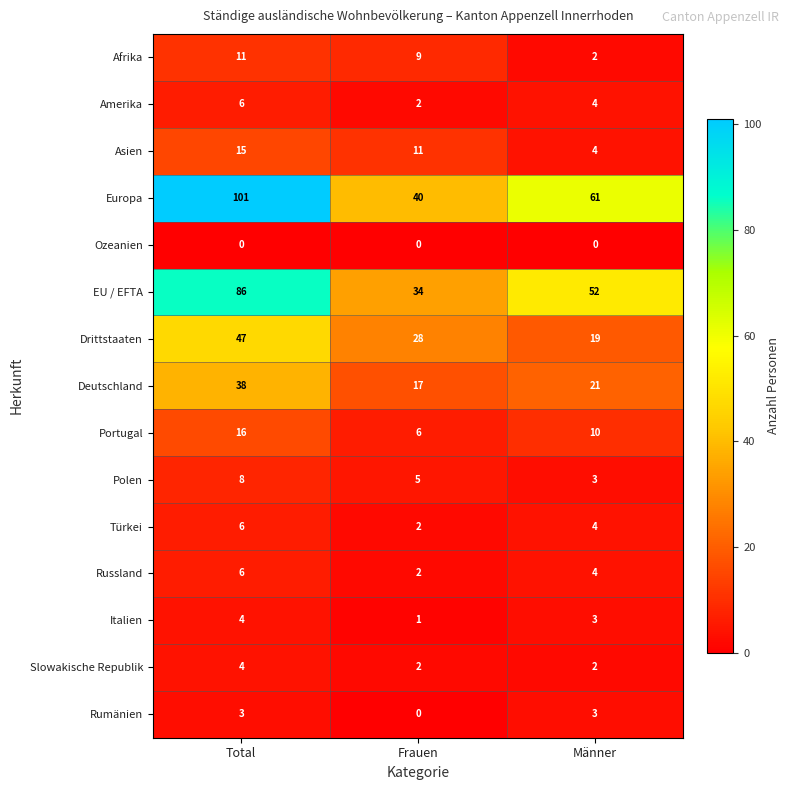

What is the maximum value for EU / EFTA?

86